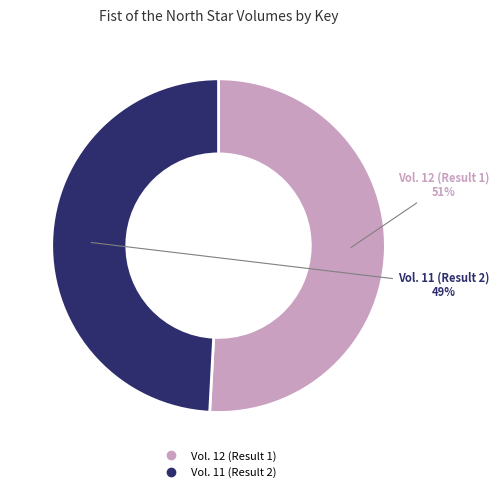

To the nearest percent, what portion does Vol. 11 (Result 2) represent?

49%